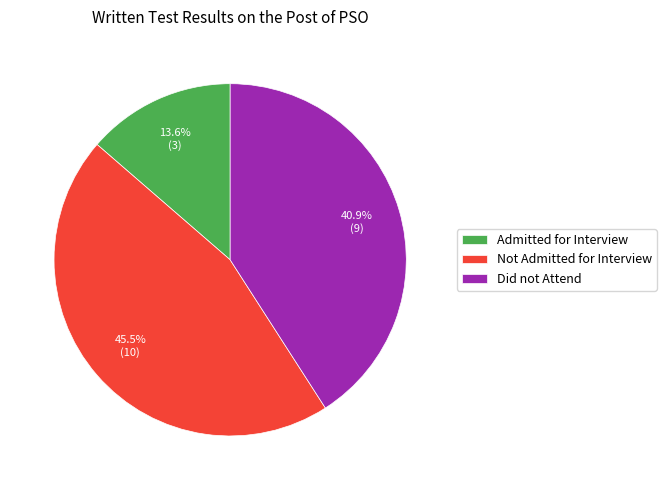

Between Did not Attend and Not Admitted for Interview, which is larger?

Not Admitted for Interview